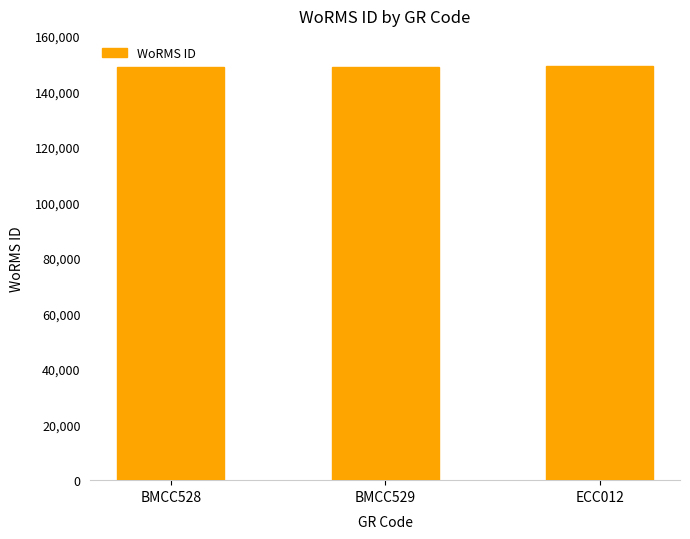

What is the value of the 1st bar from the left?

148917